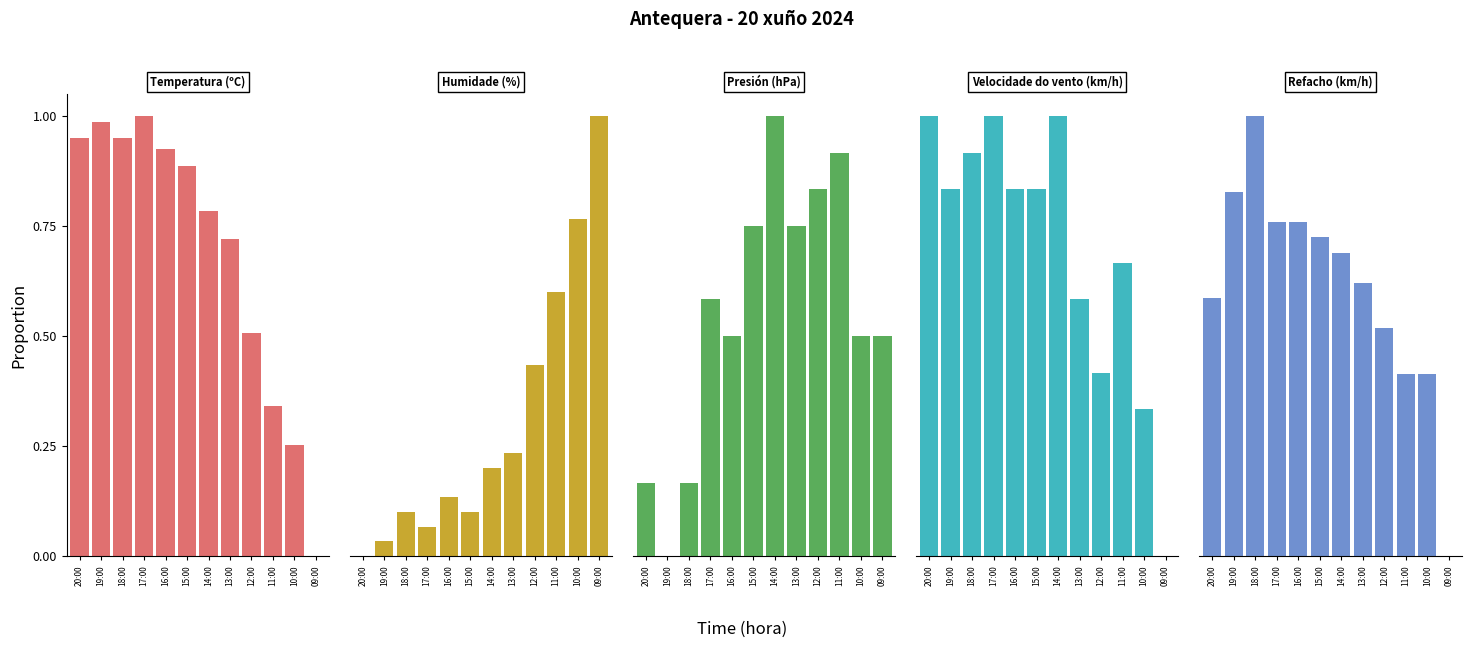

The Refacho (km/h) series shows 0.7 at 14:00. True or false?

True